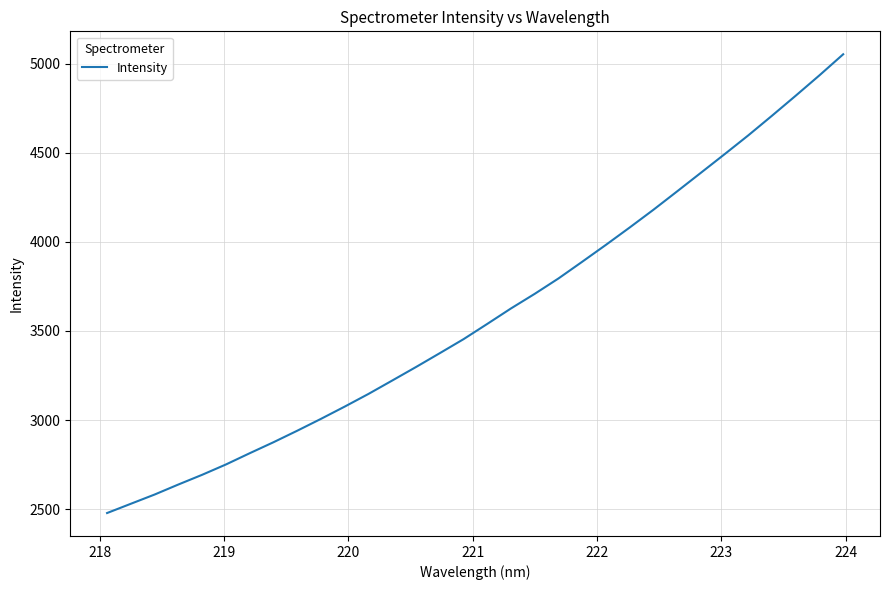

What is the smallest value displayed?

2478.4